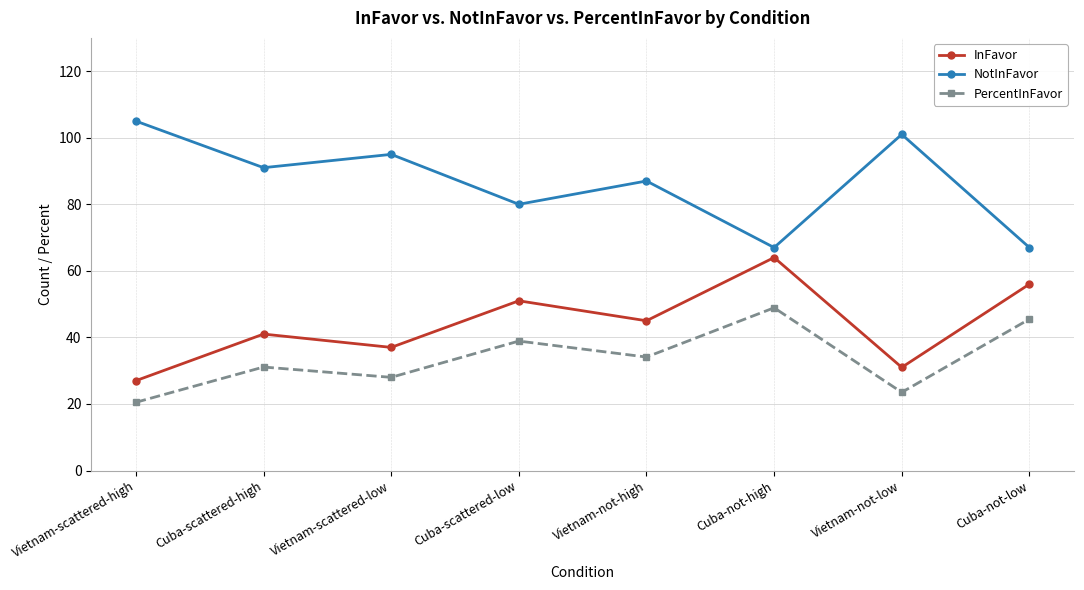

What is the value of the InFavor point at the 7th from the left?

31.0